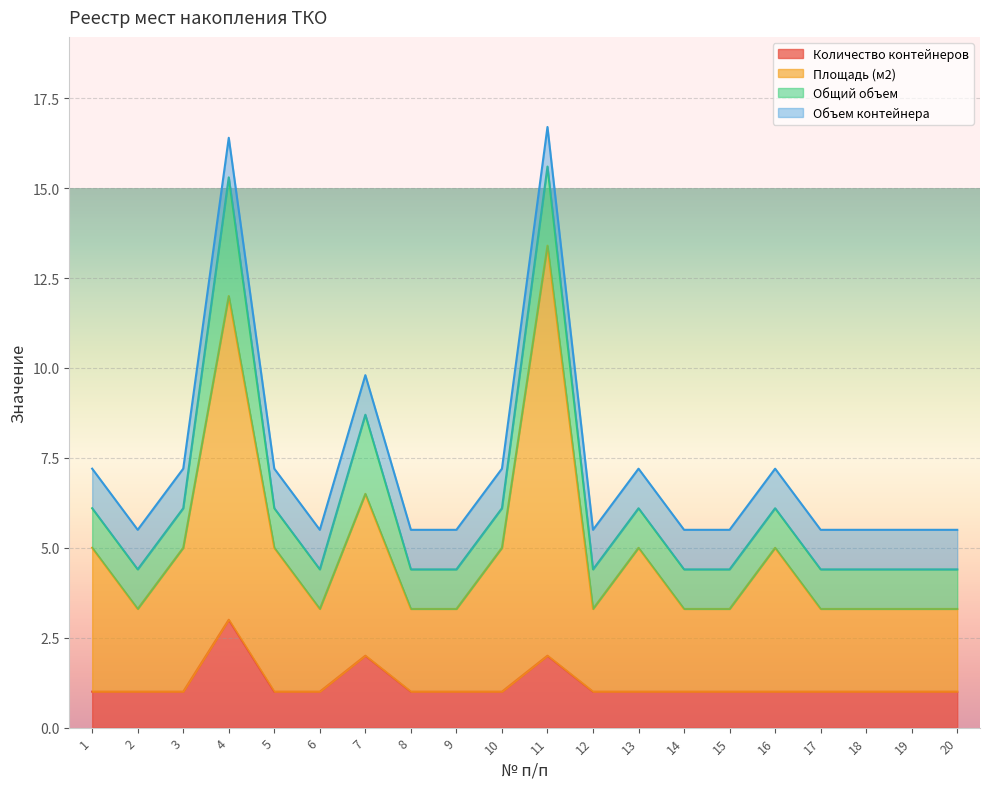

Between 11 and 15, which series saw the biggest shift?

Площадь (м2)